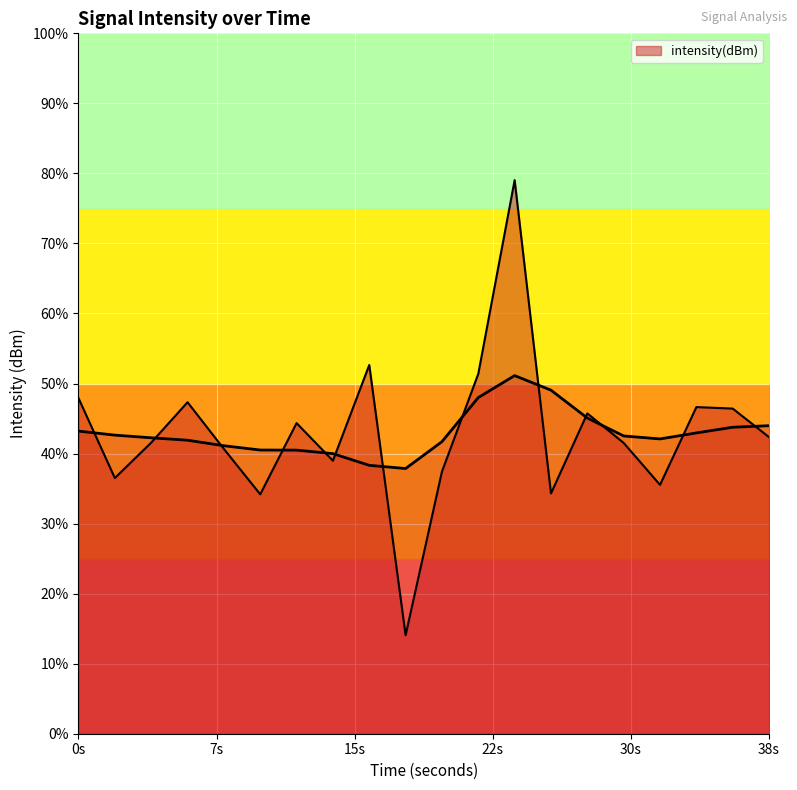

Between 10 and 24, which is larger?

24